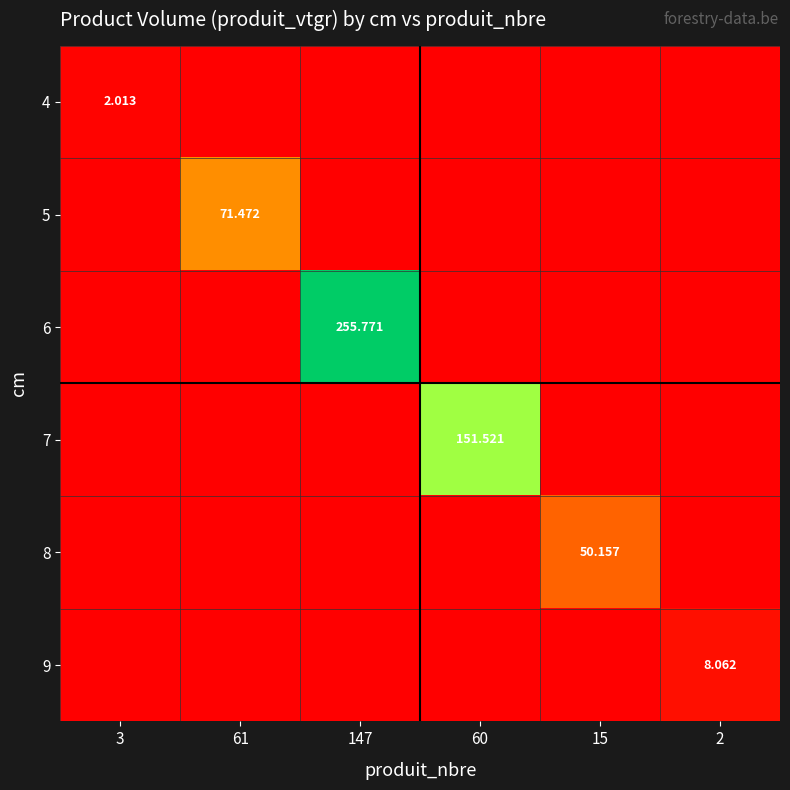

True or false: 9 has a value of 0.0 at 60.

True